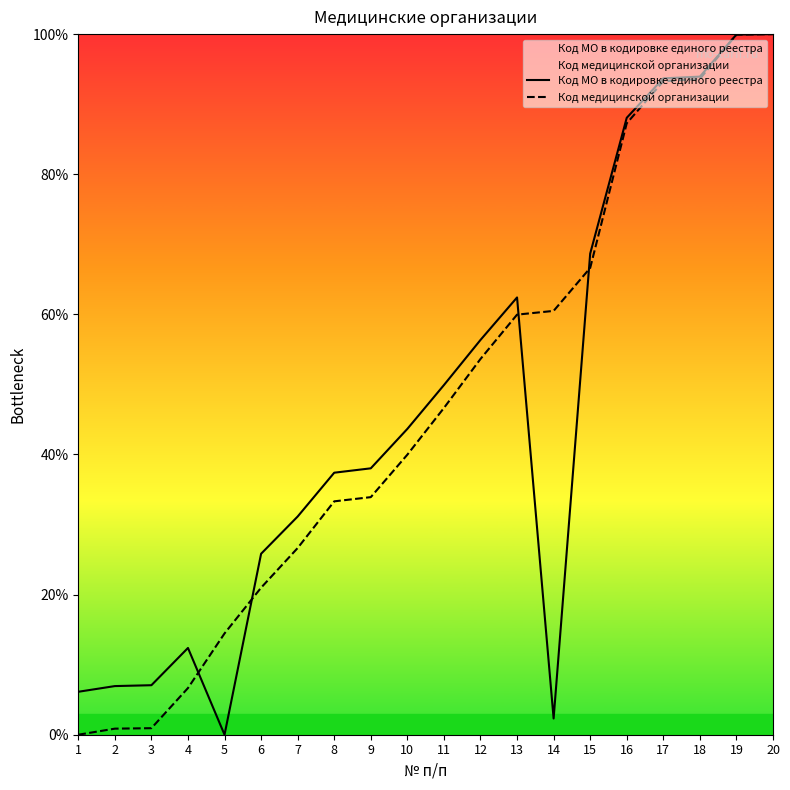

What is the difference between the Код медицинской организации values at 1 and 13?

60.0